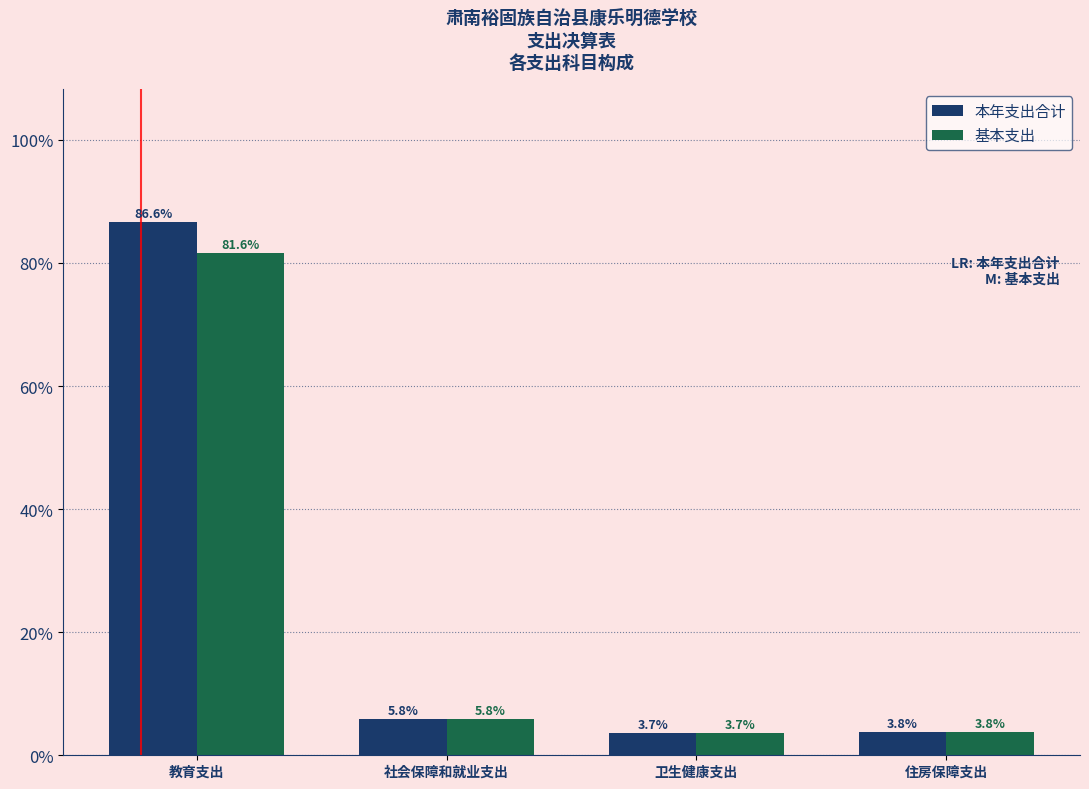

Reading left to right, extract all data points from this chart.

本年支出合计: 86.6	5.8	3.7	3.8
基本支出: 81.6	5.8	3.7	3.8